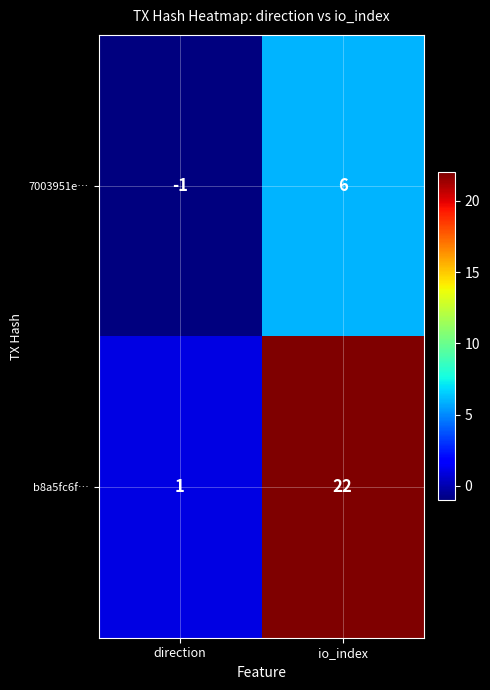

Which series changed the most between direction and io_index?

b8a5fc6f…